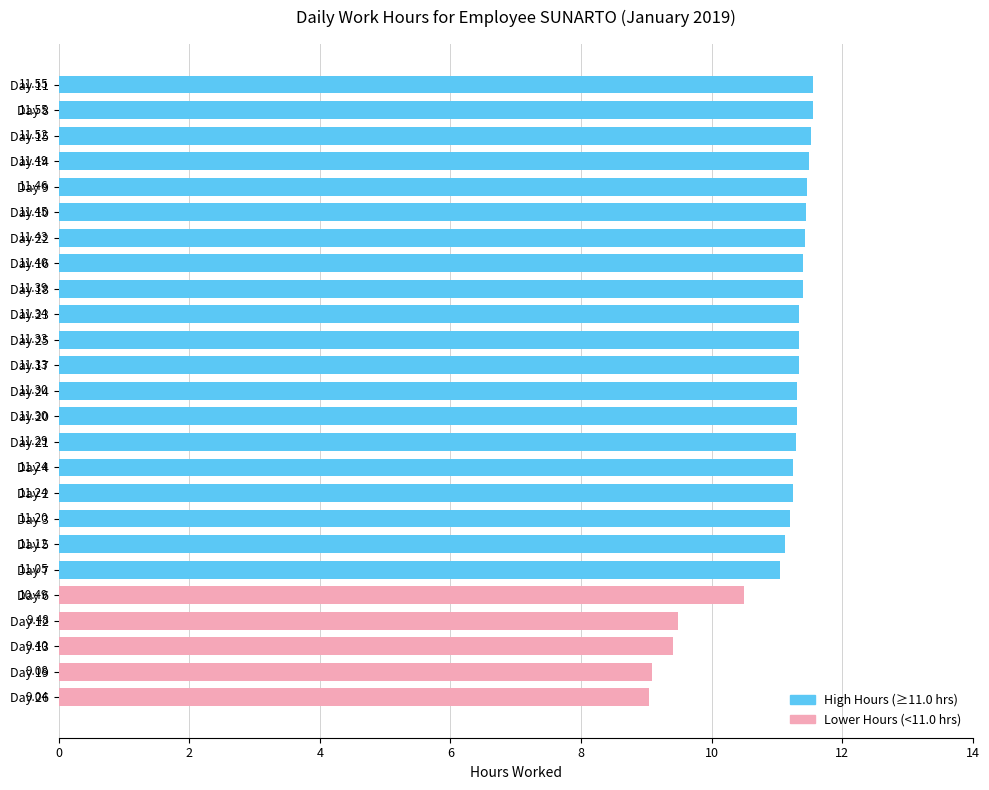

What is the sum of all values?

274.5